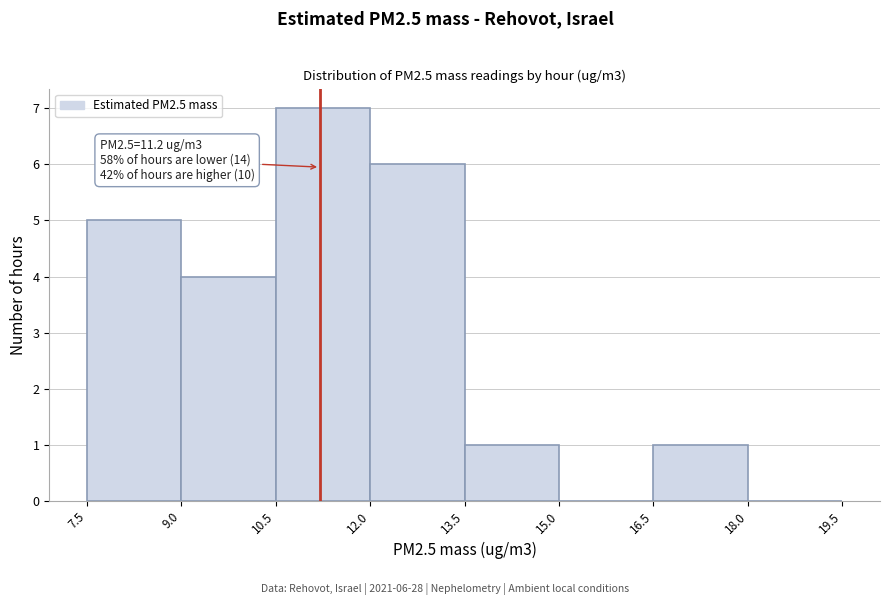

Over which range of the x-axis is the bar tallest?

10.5 to 12.0